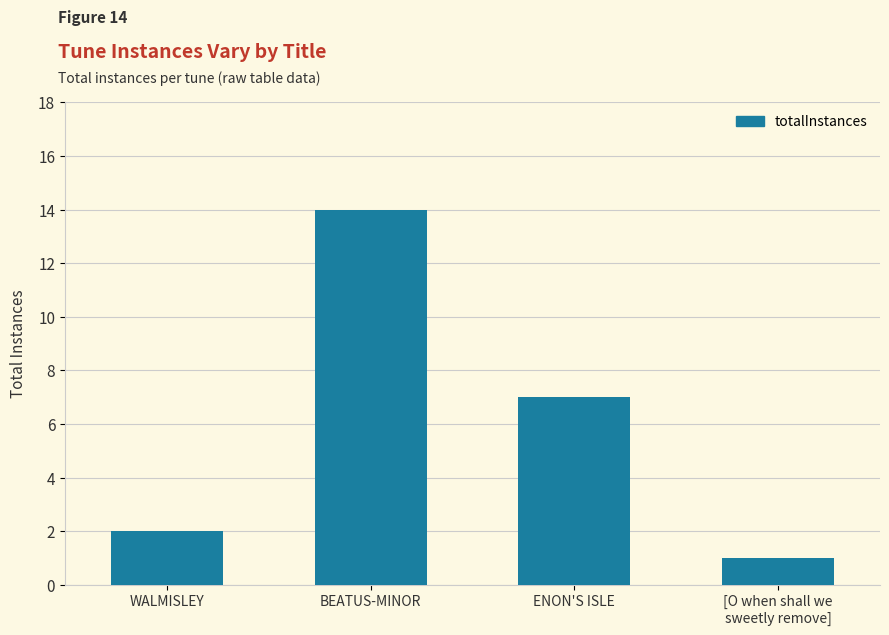

Rank the categories by value from highest to lowest.

BEATUS-MINOR, ENON'S ISLE, WALMISLEY, [O when shall we
sweetly remove]